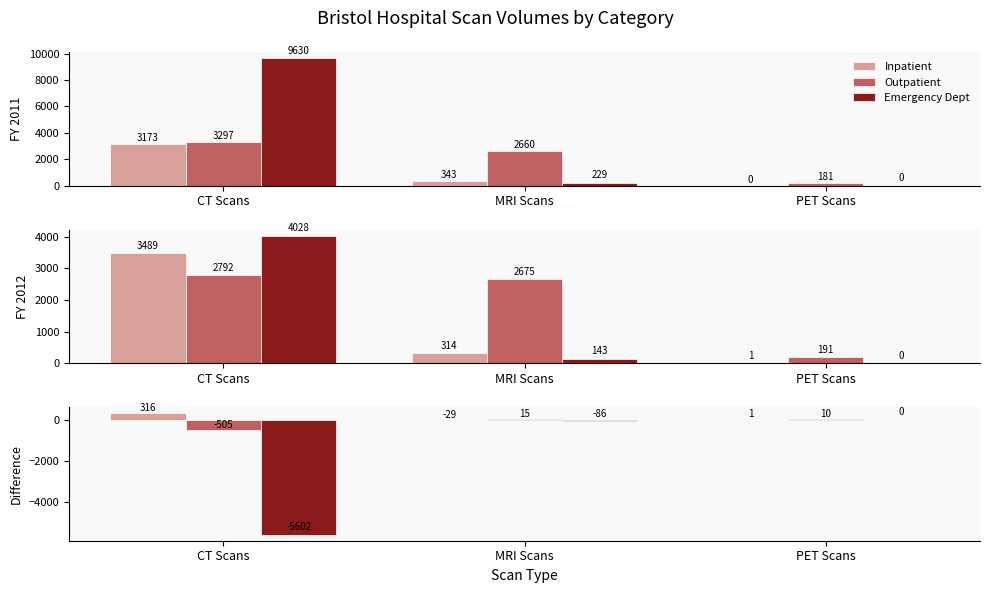

What is the average value of the Emergency Dept series?

-1896